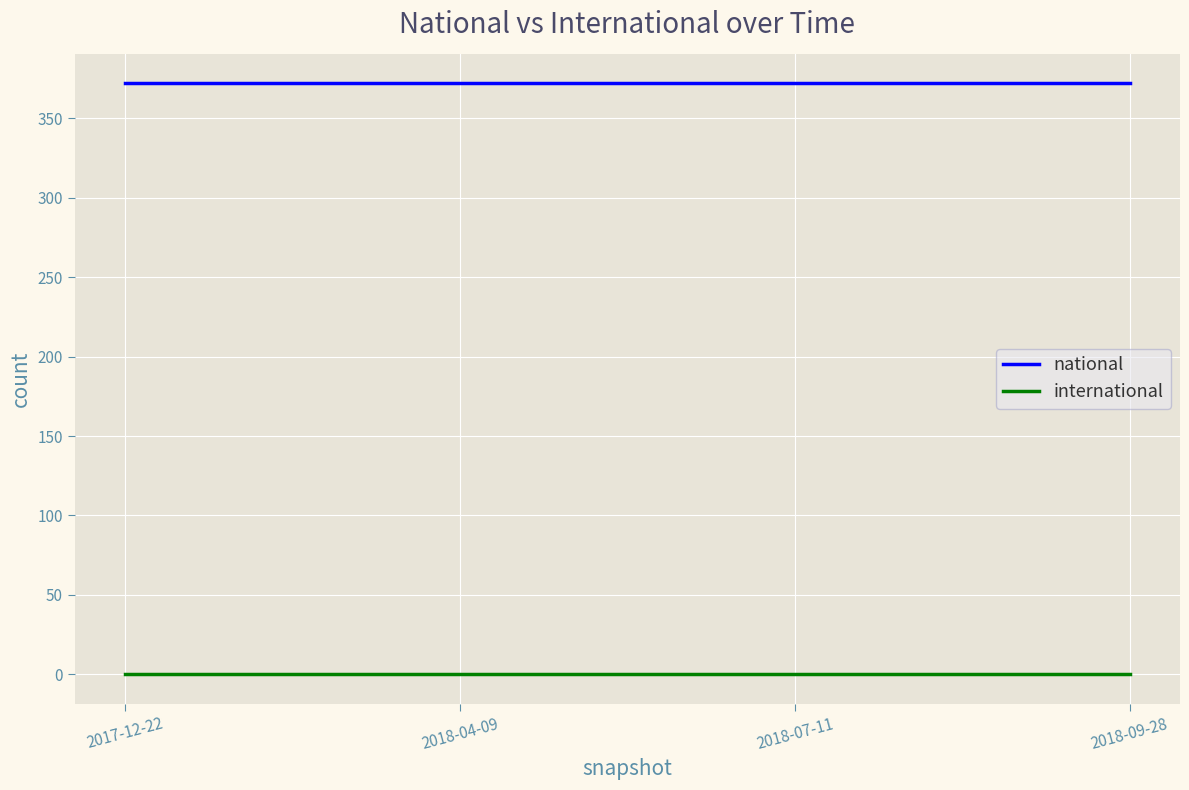

True or false: national and international cross at least once.

False